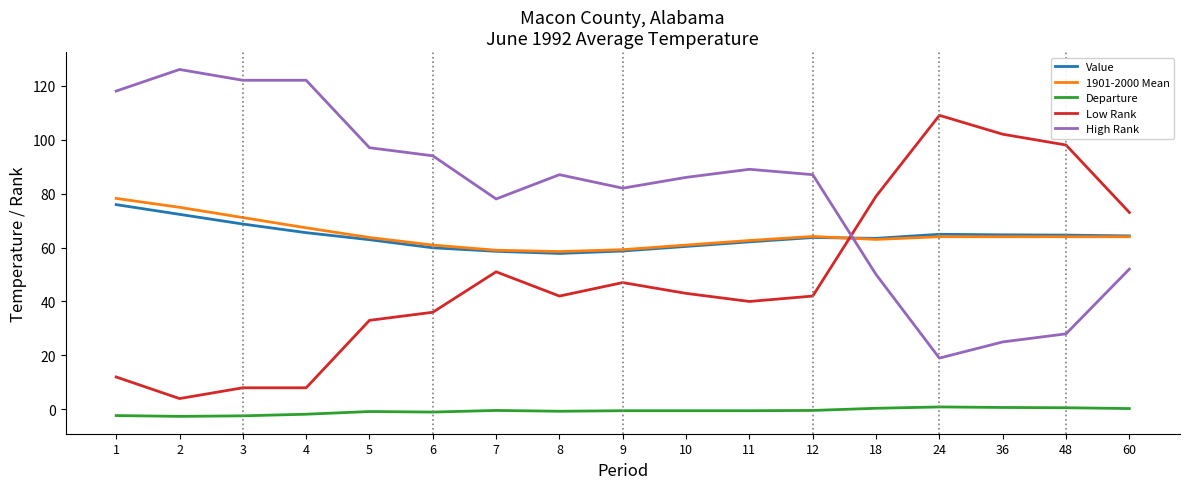

At which category is the sum across all series the highest?

1